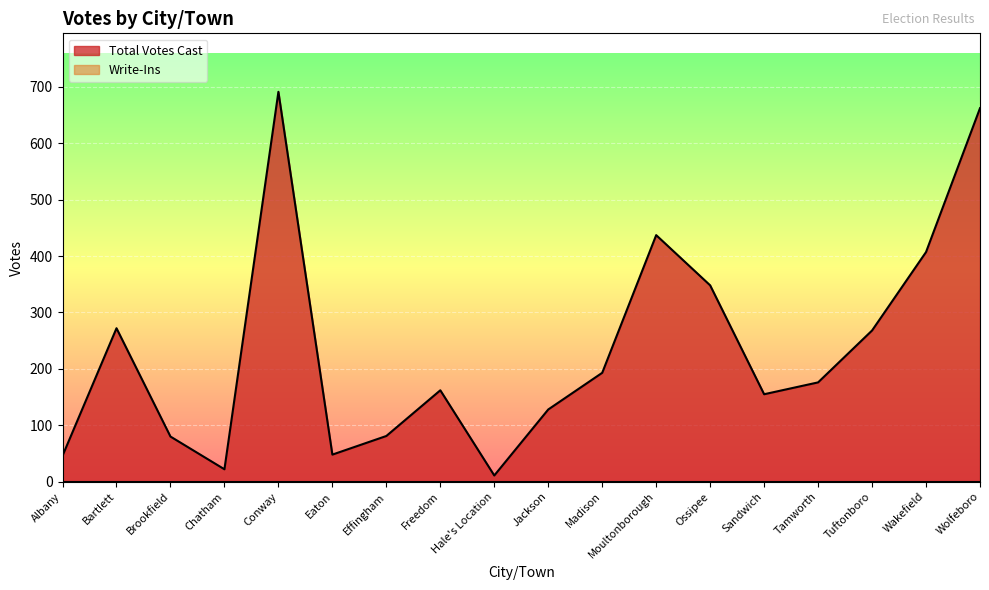

What is the label of the 15th point from the right?

Chatham